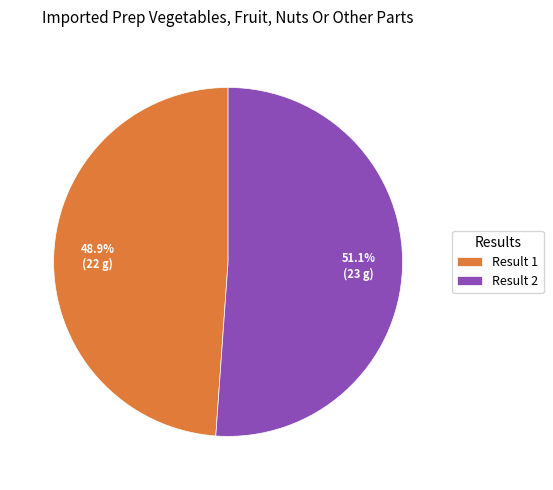

Rank the categories by value from highest to lowest.

Result 2, Result 1